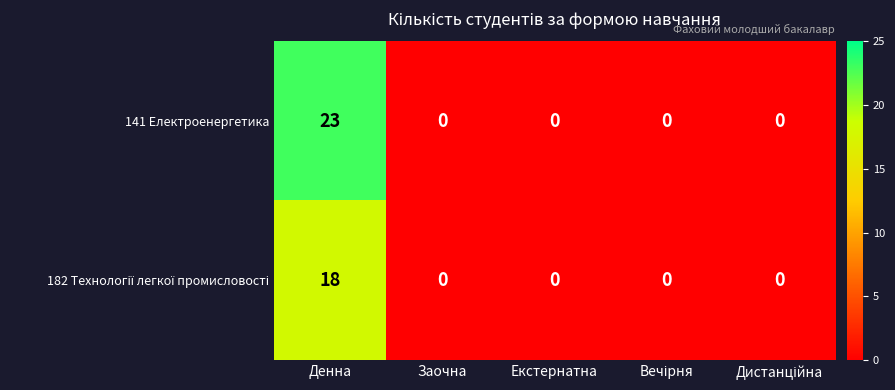

How many values in the 141 Електроенергетика series exceed 0?

1